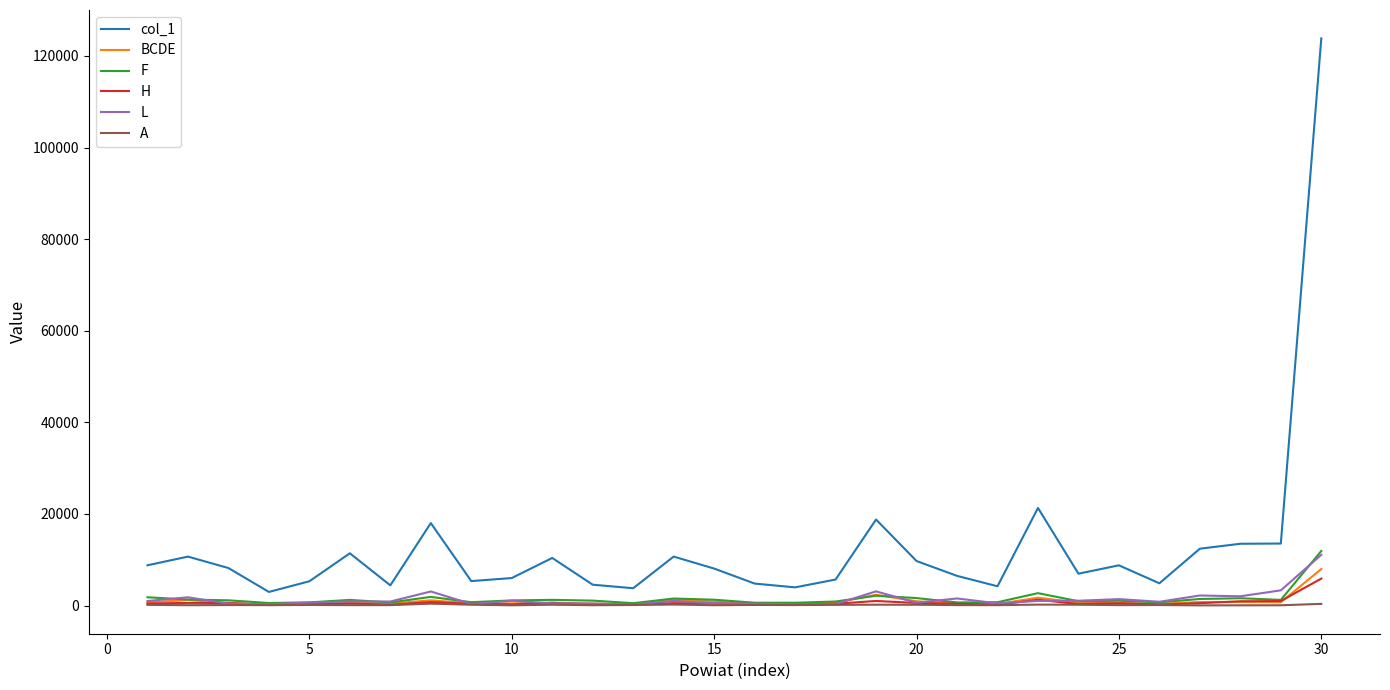

What is the greatest value displayed?

123829